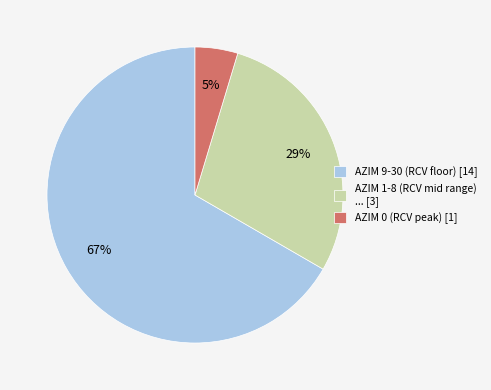

What is the smallest slice in the pie chart?

AZIM 0 (RCV peak) [1]